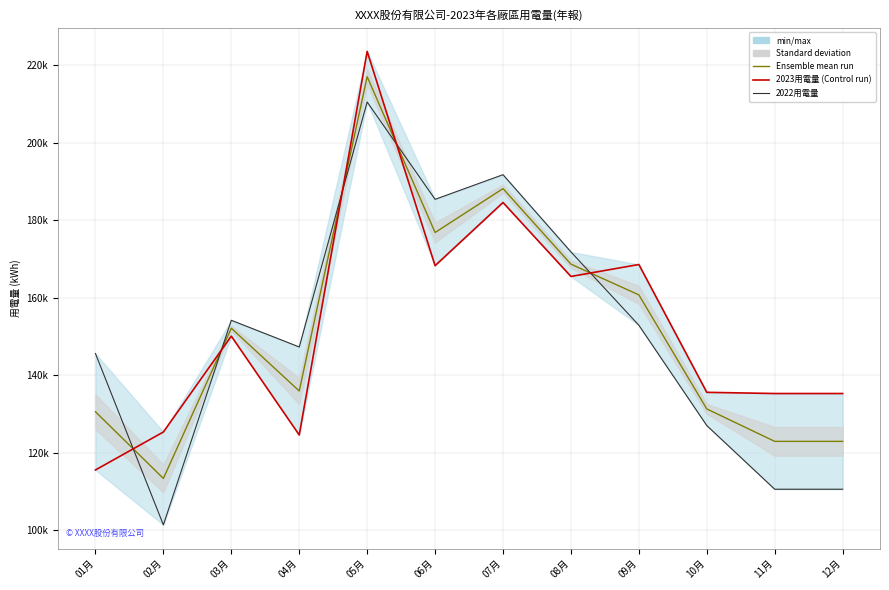

What is the value of the 2023用電量 point at the 9th from the left?

168541.0